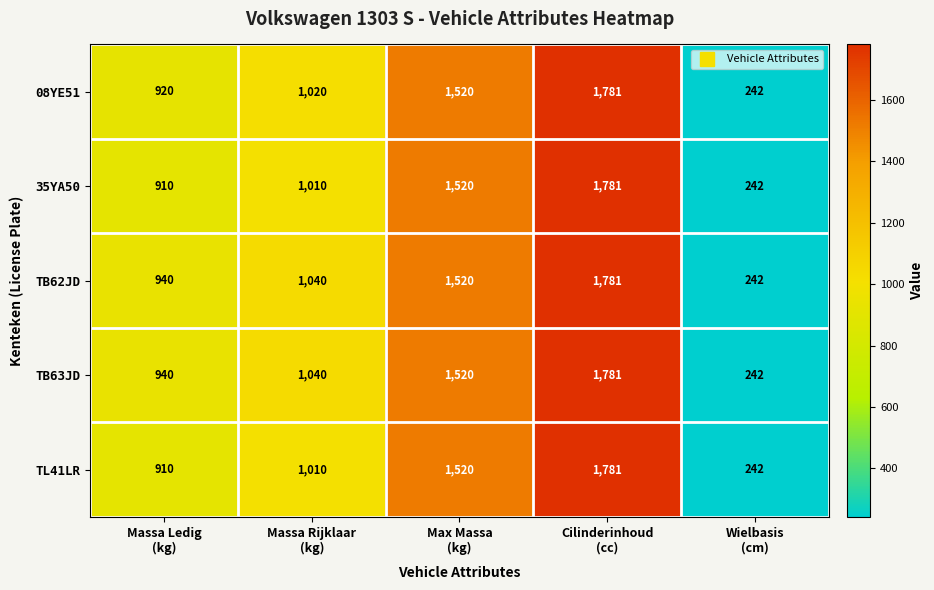

What is the difference between the second highest and second lowest values in the TL41LR series?

610